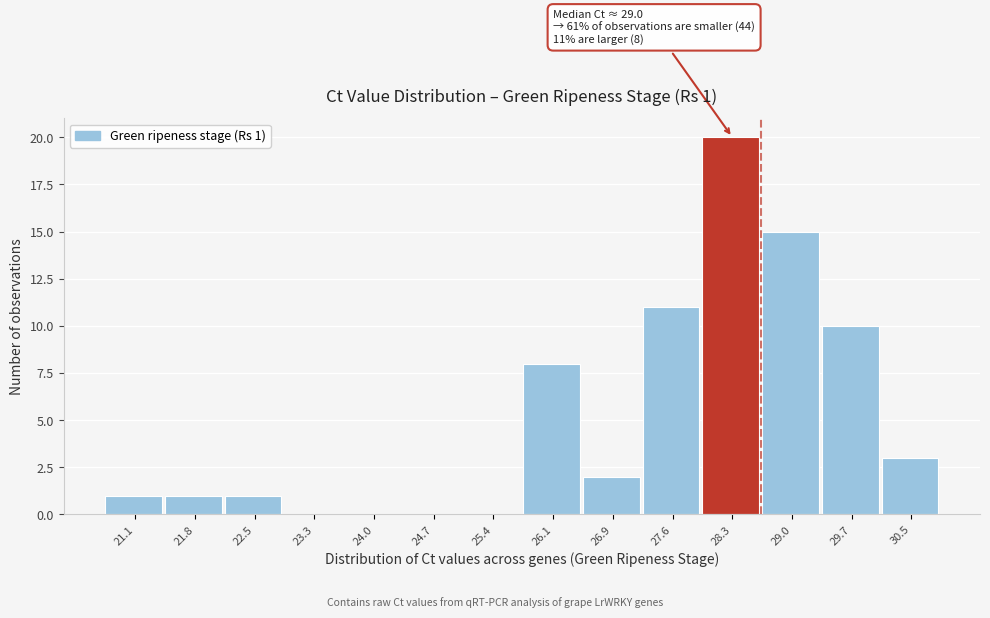

Reading right to left, extract all data points from this chart.

30.5=3	29.7=10	29.0=15	28.3=20	27.6=11	26.9=2	26.1=8	25.4=0	24.7=0	24.0=0	23.3=0	22.5=1	21.8=1	21.1=1